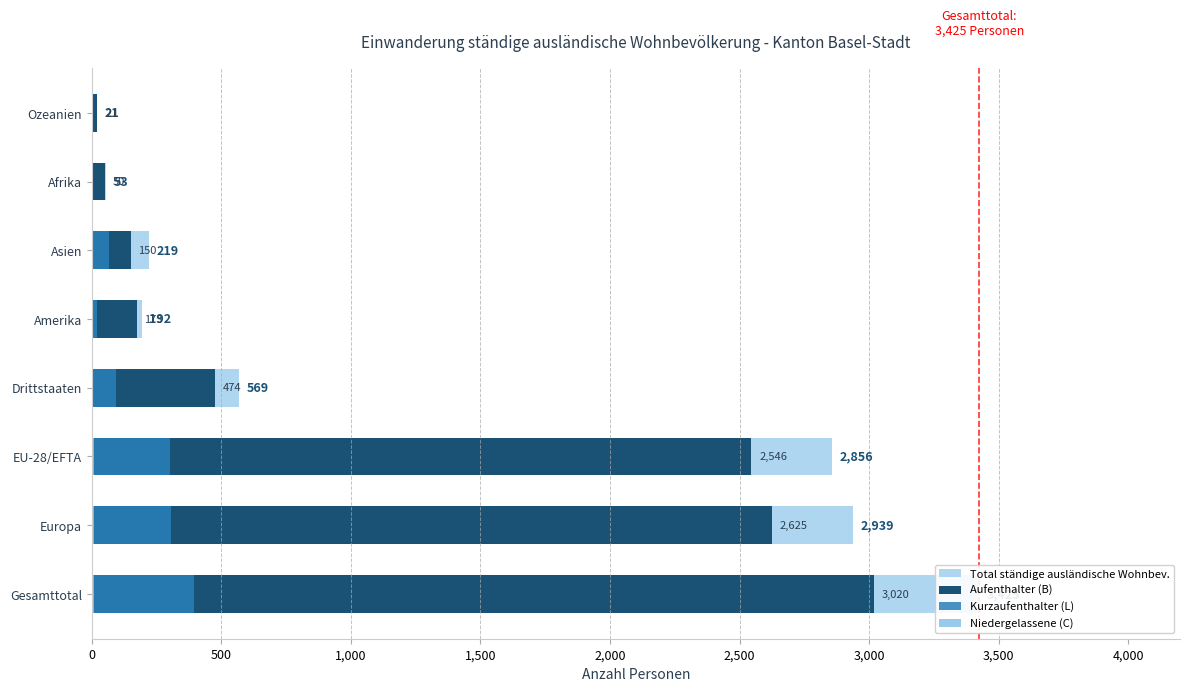

Count the number of categories in the chart.

8